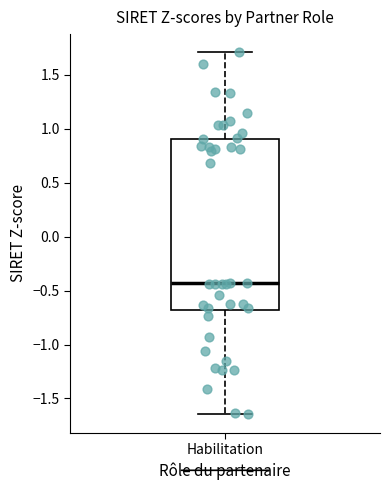

Where does the lower whisker of the box for Habilitation end on the y-axis? The values are not printed on the chart, so give them approximately, as read against the axis.

-1.65